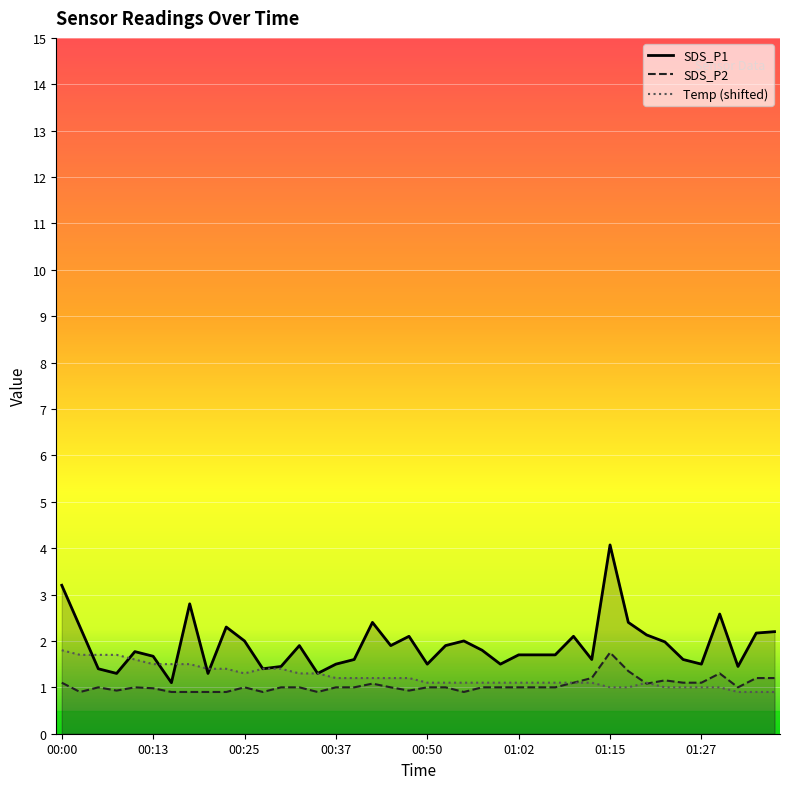

Is the value of SDS_P1 at 13 greater than the value of Temp (shifted) at 22?

Yes